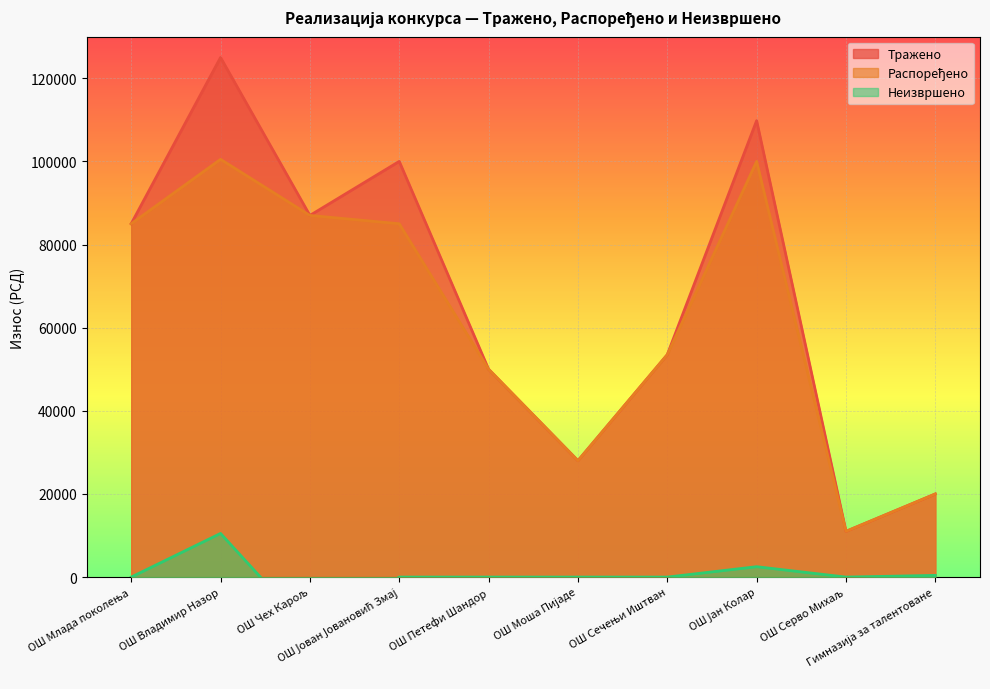

What position from the right is Гимназија за талентоване?

1